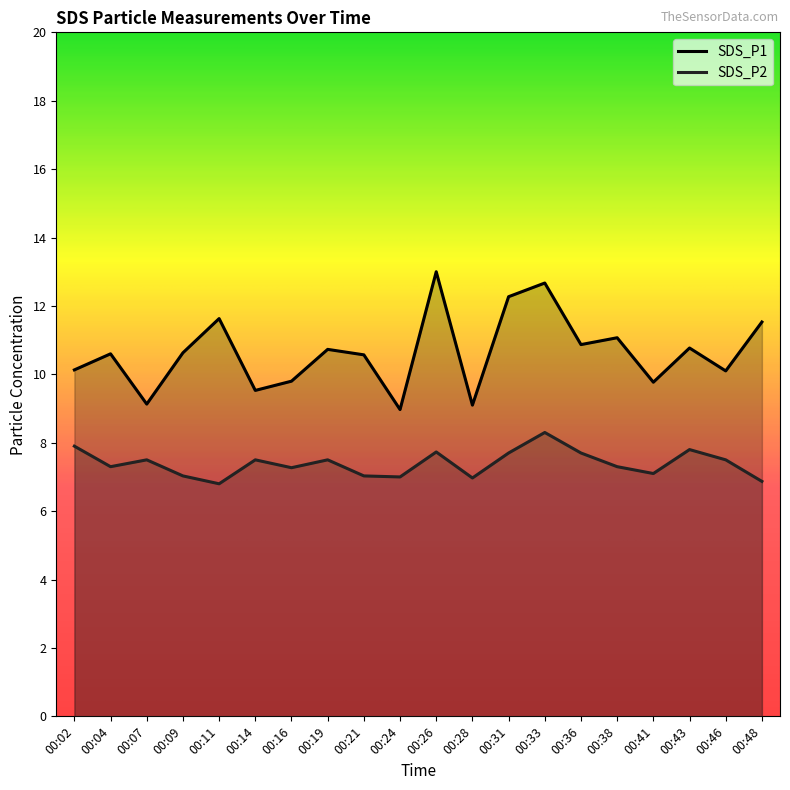

Between 00:11 and 00:38, which series saw the biggest shift?

SDS_P1